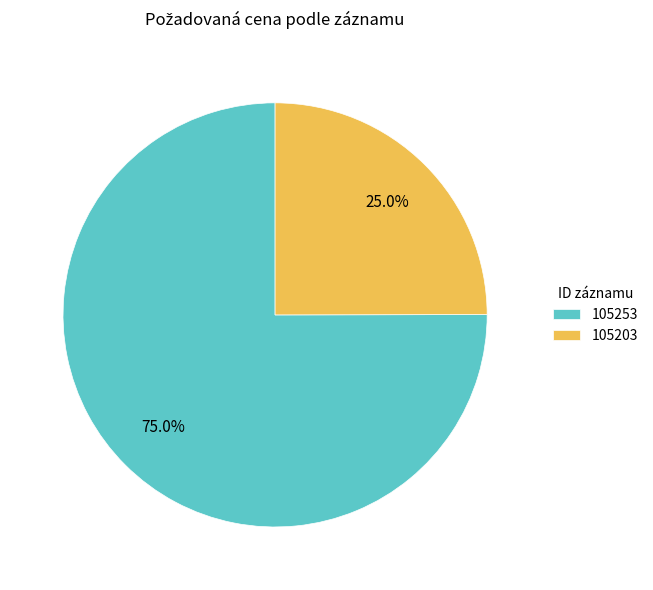

To the nearest percent, what portion does 105203 represent?

25%